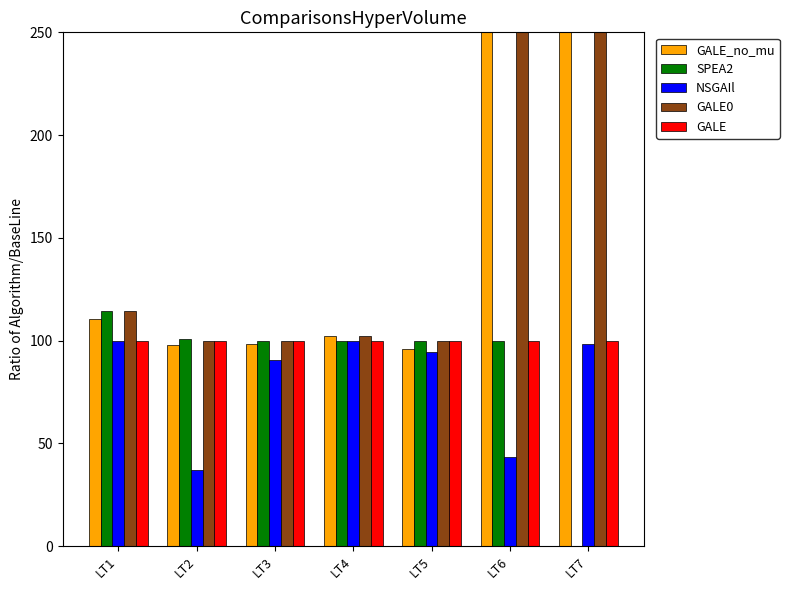

Reading left to right, what are all the values shown in this chart?

GALE_no_mu: LT1=110.7	LT2=97.9	LT3=98.5	LT4=102.4	LT5=96.1	LT6=539.7	LT7=1429.0
SPEA2: LT1=114.5	LT2=100.9	LT3=100.0	LT4=100.0	LT5=100.0	LT6=100.0	LT7=-58.4
NSGAIl: LT1=100.0	LT2=36.8	LT3=90.3	LT4=100.0	LT5=94.4	LT6=43.3	LT7=98.3
GALE0: LT1=114.5	LT2=100.0	LT3=100.0	LT4=102.4	LT5=100.0	LT6=539.7	LT7=1429.0
GALE: LT1=100.0	LT2=100.0	LT3=100.0	LT4=100.0	LT5=100.0	LT6=100.0	LT7=100.0